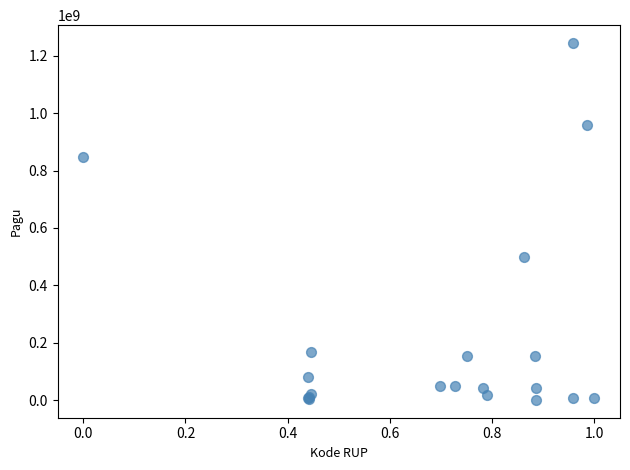

What Y value in the scatter plot is closest to 622840000?

499932000